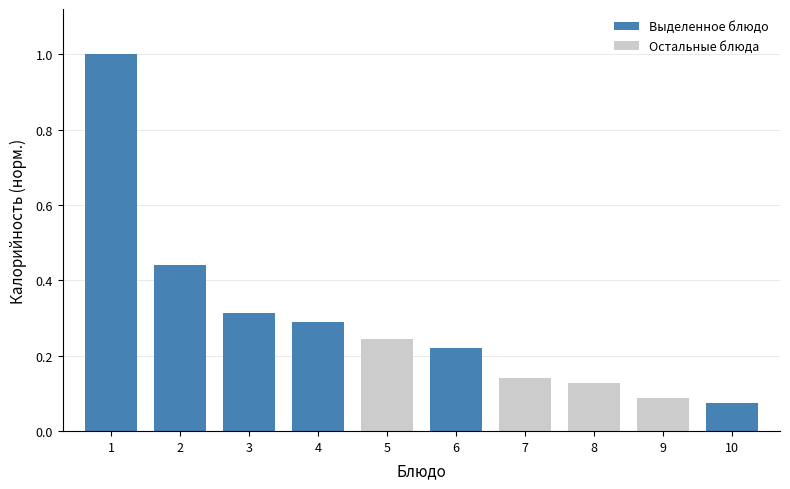

Rank the categories by value from lowest to highest.

10, 9, 8, 7, 6, 5, 4, 3, 2, 1